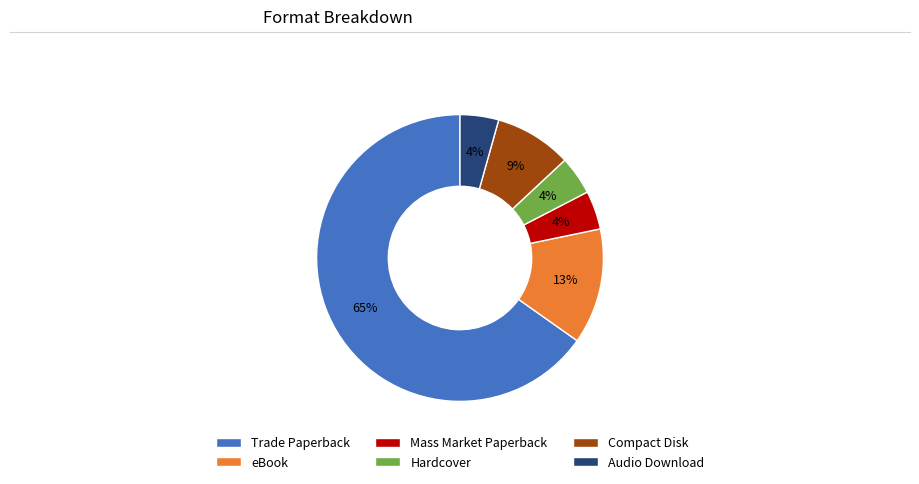

The Audio Download slice represents 4% of the pie. True or false?

True